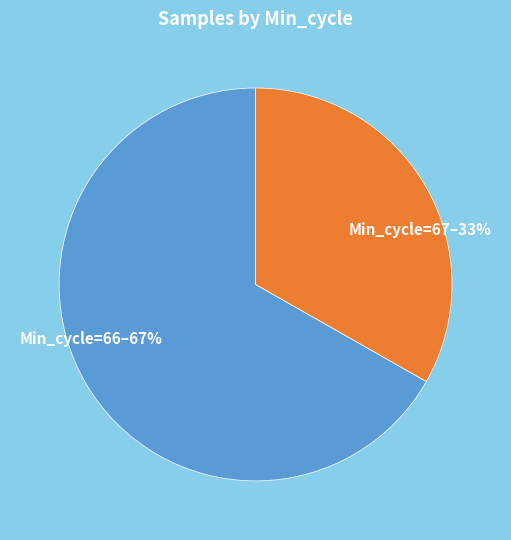

Count the number of slices in the pie.

2